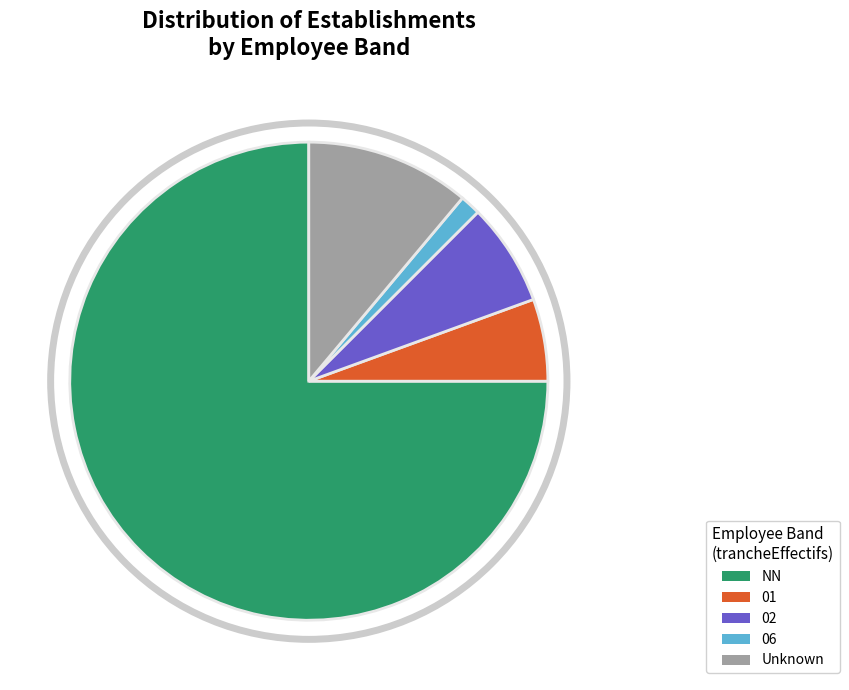

Which slice is the largest?

NN